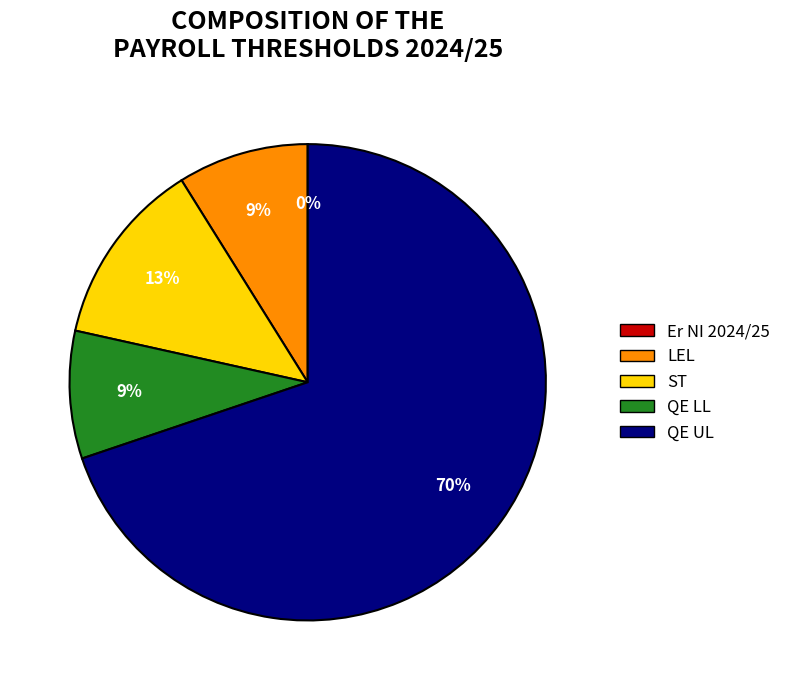

To the nearest percent, what percentage of the pie is ST?

13%